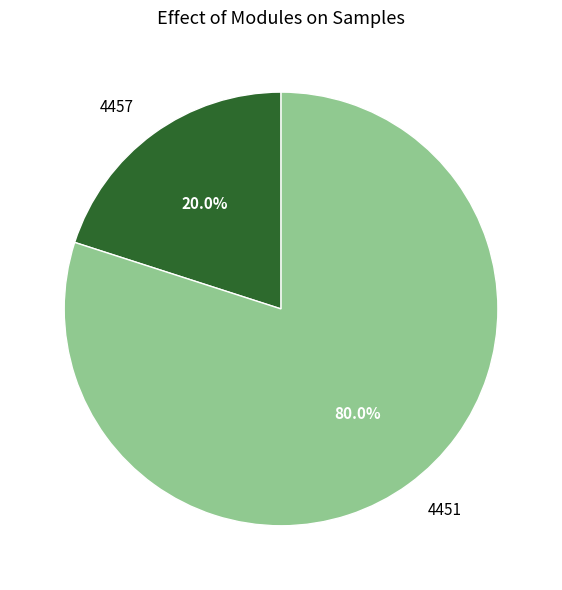

Between 4457 and 4451, which is larger?

4451